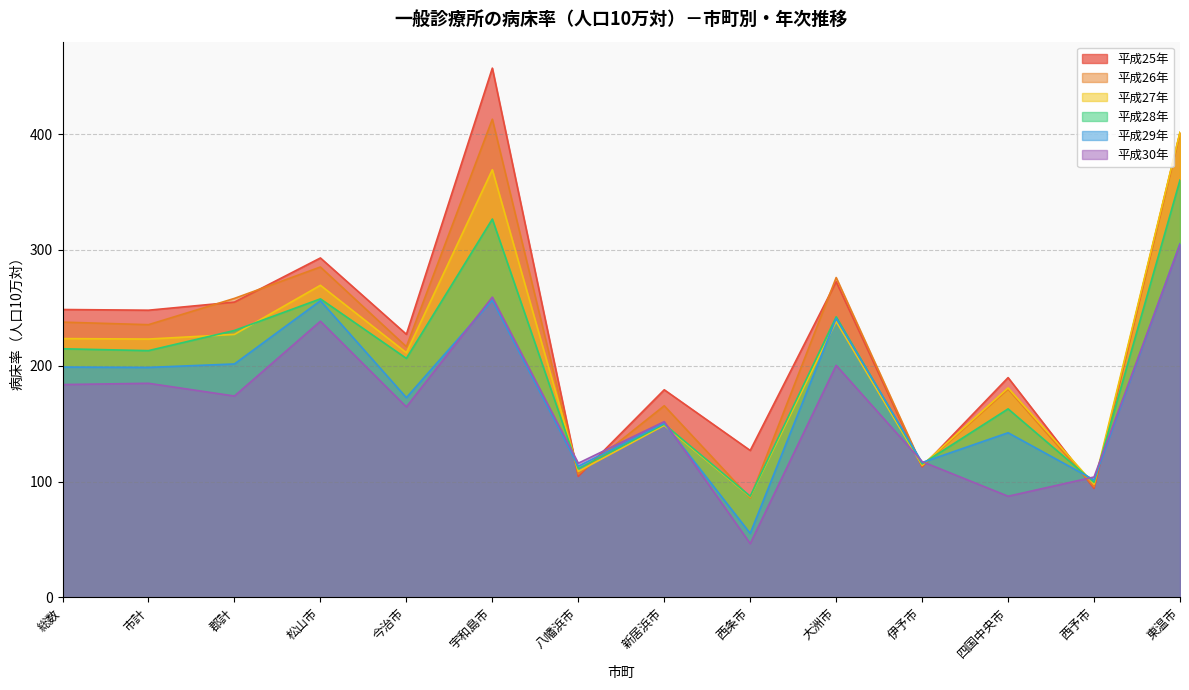

Where does the 平成25年 series first go above 247?

総数